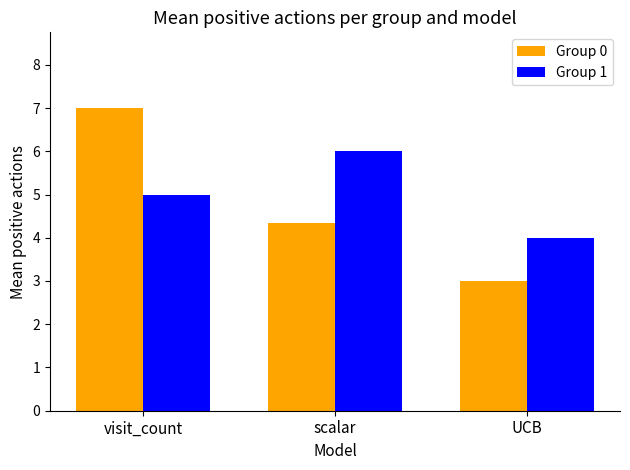

At UCB, list the series in order from smallest to largest.

Group 0, Group 1